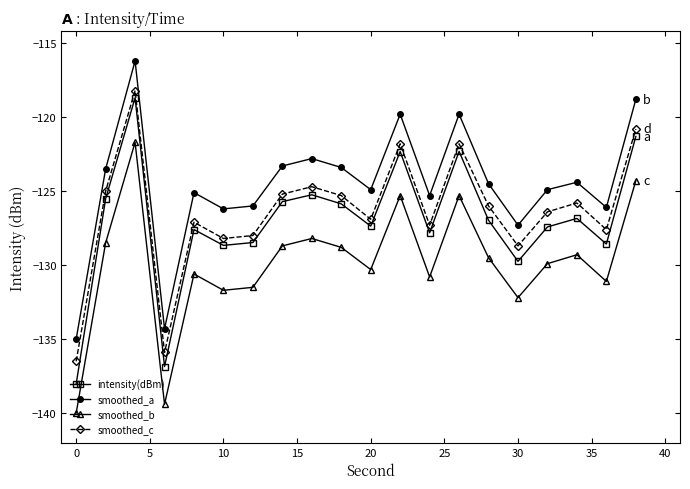

True or false: smoothed_b has more than 0 points higher than both neighbors.

True